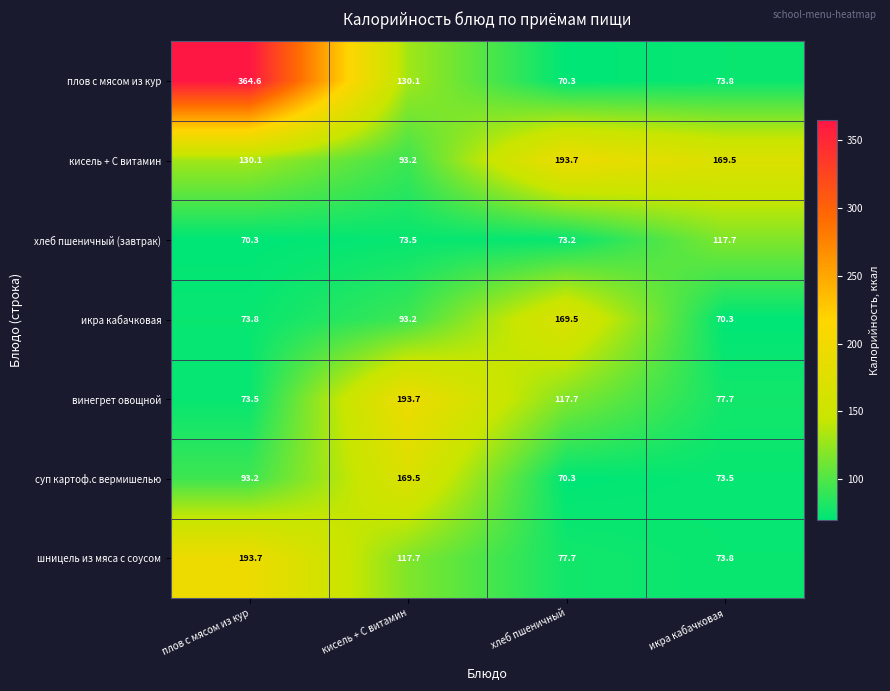

Reading left to right, what are all the values shown in this chart?

плов с мясом из кур: плов с мясом из кур=364.6	кисель + С витамин=130.1	хлеб пшеничный=70.3	икра кабачковая=73.8
кисель + С витамин: плов с мясом из кур=130.1	кисель + С витамин=93.2	хлеб пшеничный=193.7	икра кабачковая=169.5
хлеб пшеничный (завтрак): плов с мясом из кур=70.3	кисель + С витамин=73.5	хлеб пшеничный=73.2	икра кабачковая=117.7
икра кабачковая: плов с мясом из кур=73.8	кисель + С витамин=93.2	хлеб пшеничный=169.5	икра кабачковая=70.3
винегрет овощной: плов с мясом из кур=73.5	кисель + С витамин=193.7	хлеб пшеничный=117.7	икра кабачковая=77.7
суп картоф.с вермишелью: плов с мясом из кур=93.2	кисель + С витамин=169.5	хлеб пшеничный=70.3	икра кабачковая=73.5
шницель из мяса с соусом: плов с мясом из кур=193.7	кисель + С витамин=117.7	хлеб пшеничный=77.7	икра кабачковая=73.8